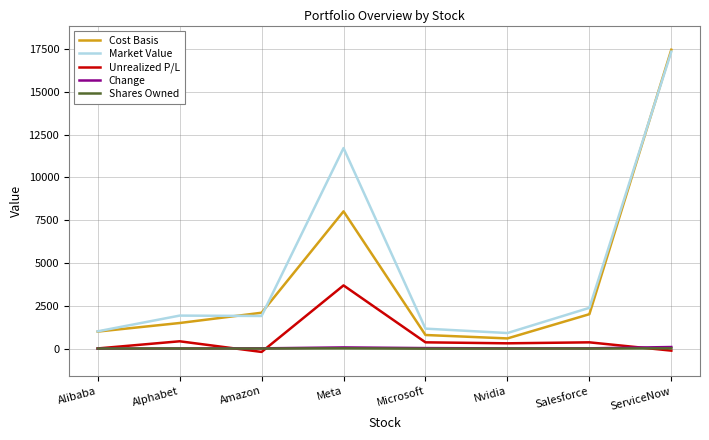

Which label corresponds to the largest value in the chart?

ServiceNow